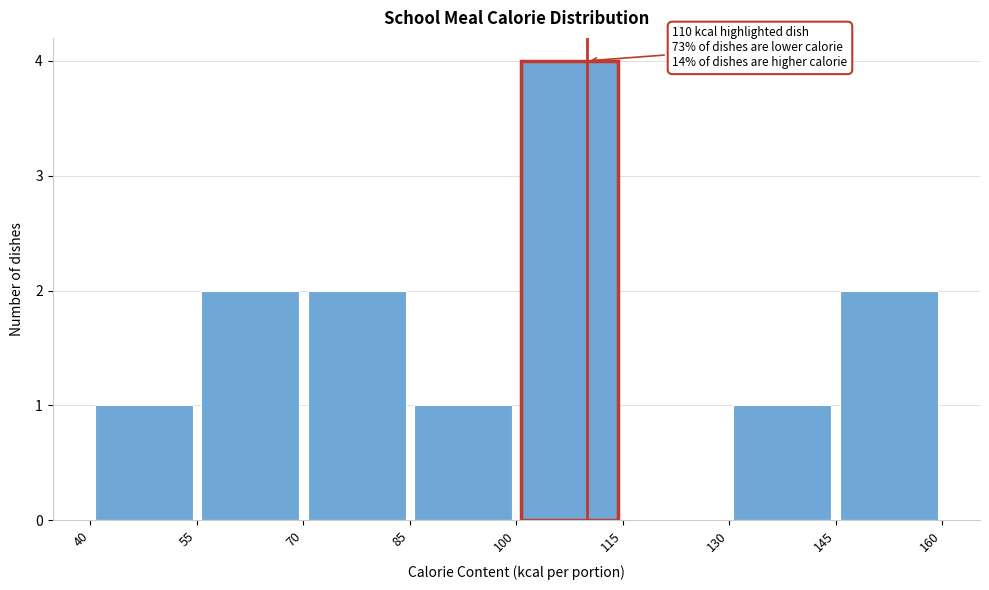

Which range on the x-axis has the tallest bar?

100 to 115